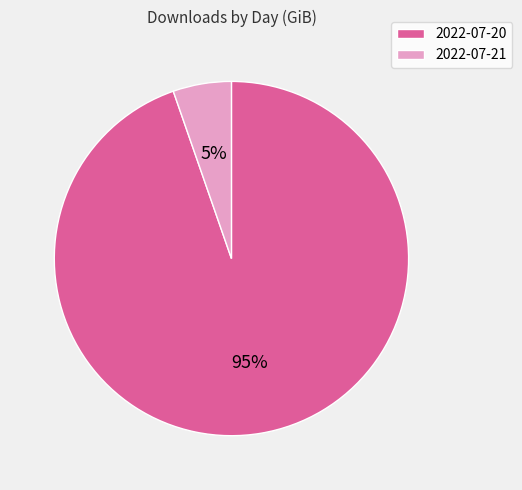

To the nearest percent, what is the combined percentage of 2022-07-21 and 2022-07-20?

100%